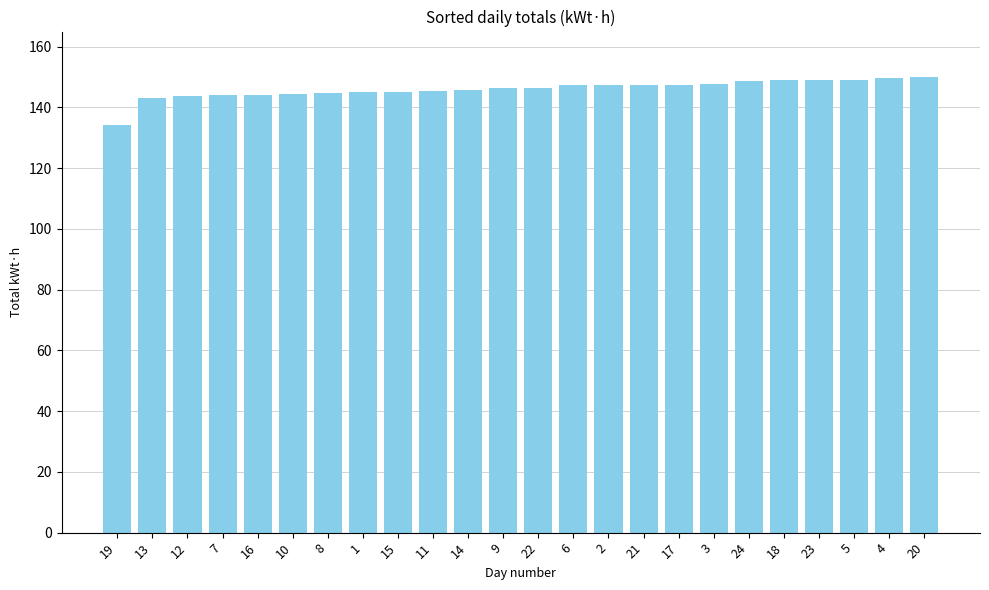

Which label corresponds to the smallest value in the chart?

19